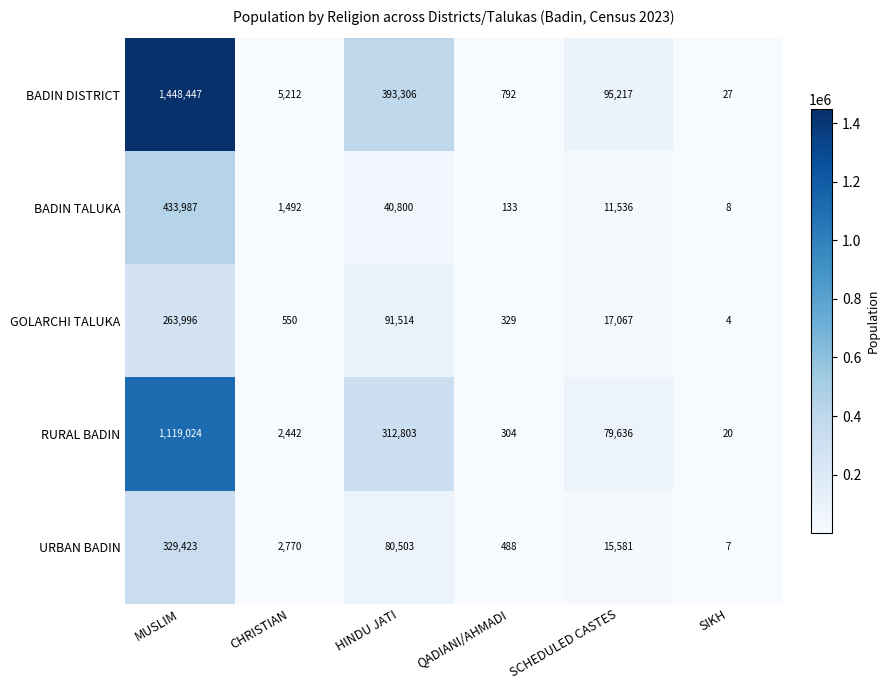

Count the number of data series in this chart.

5